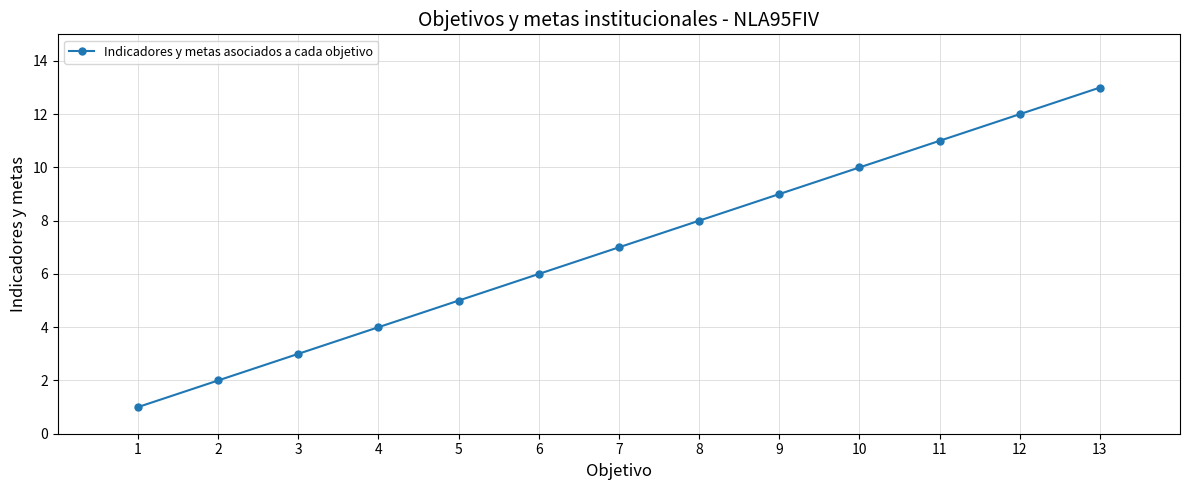

How many lines are shown in the chart?

1